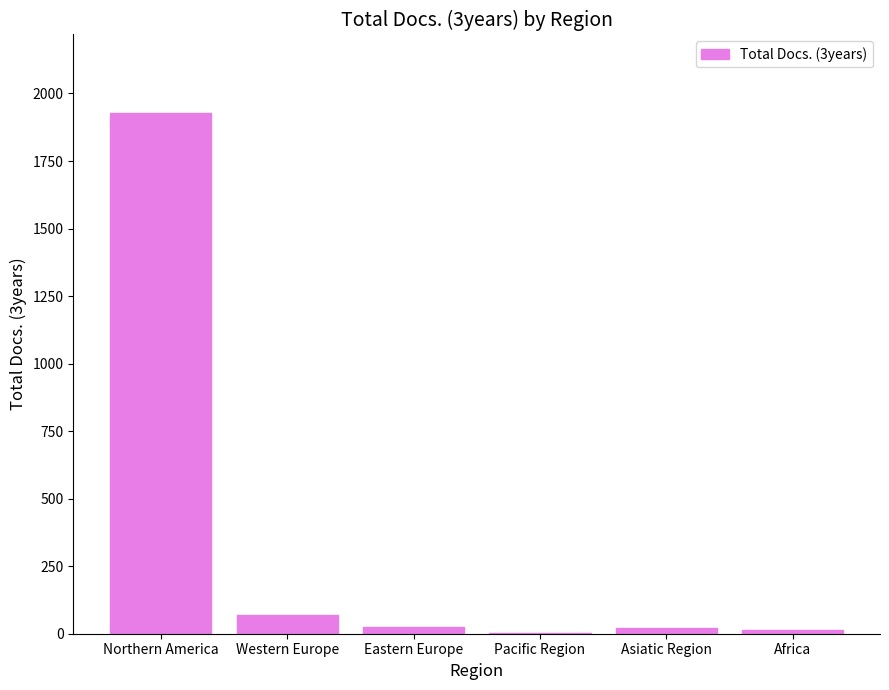

What is the average value?

344